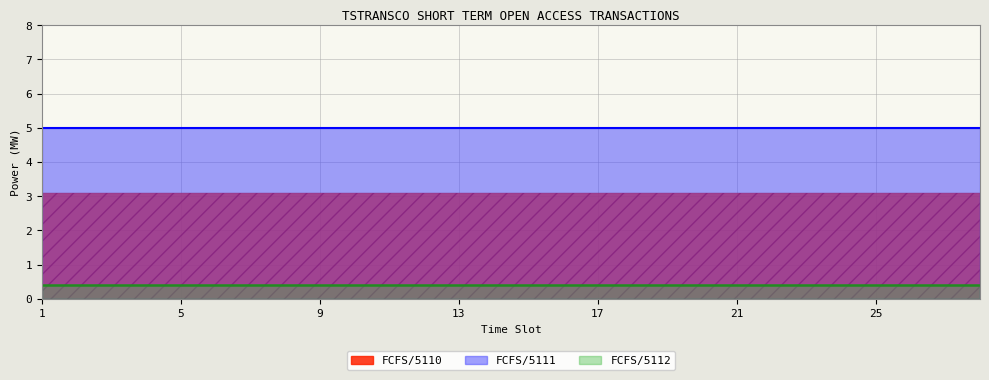

Reading right to left, extract all data points from this chart.

FCFS/5110: 28=3.1	27=3.1	26=3.1	25=3.1	24=3.1	23=3.1	22=3.1	21=3.1	20=3.1	19=3.1	18=3.1	17=3.1	16=3.1	15=3.1	14=3.1	13=3.1	12=3.1	11=3.1	10=3.1	9=3.1	8=3.1	7=3.1	6=3.1	5=3.1	4=3.1	3=3.1	2=3.1	1=3.1
FCFS/5112: 28=0.4	27=0.4	26=0.4	25=0.4	24=0.4	23=0.4	22=0.4	21=0.4	20=0.4	19=0.4	18=0.4	17=0.4	16=0.4	15=0.4	14=0.4	13=0.4	12=0.4	11=0.4	10=0.4	9=0.4	8=0.4	7=0.4	6=0.4	5=0.4	4=0.4	3=0.4	2=0.4	1=0.4
FCFS/5111: 28=5.0	27=5.0	26=5.0	25=5.0	24=5.0	23=5.0	22=5.0	21=5.0	20=5.0	19=5.0	18=5.0	17=5.0	16=5.0	15=5.0	14=5.0	13=5.0	12=5.0	11=5.0	10=5.0	9=5.0	8=5.0	7=5.0	6=5.0	5=5.0	4=5.0	3=5.0	2=5.0	1=5.0